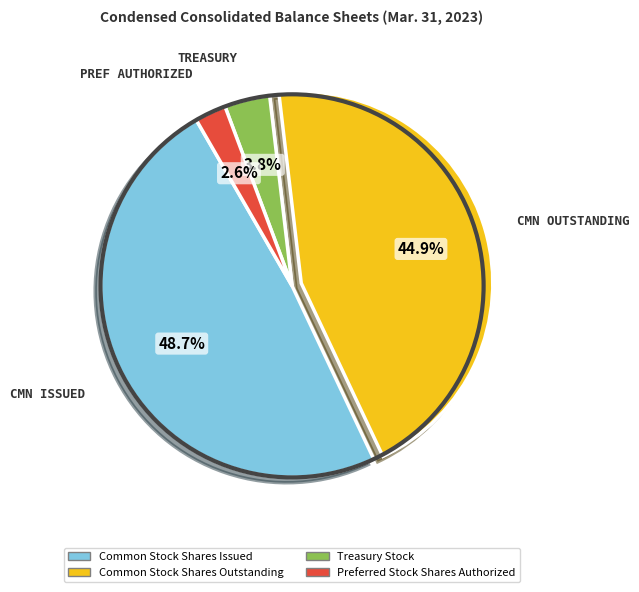

Which category has the biggest portion of the pie?

Common Stock Shares Issued